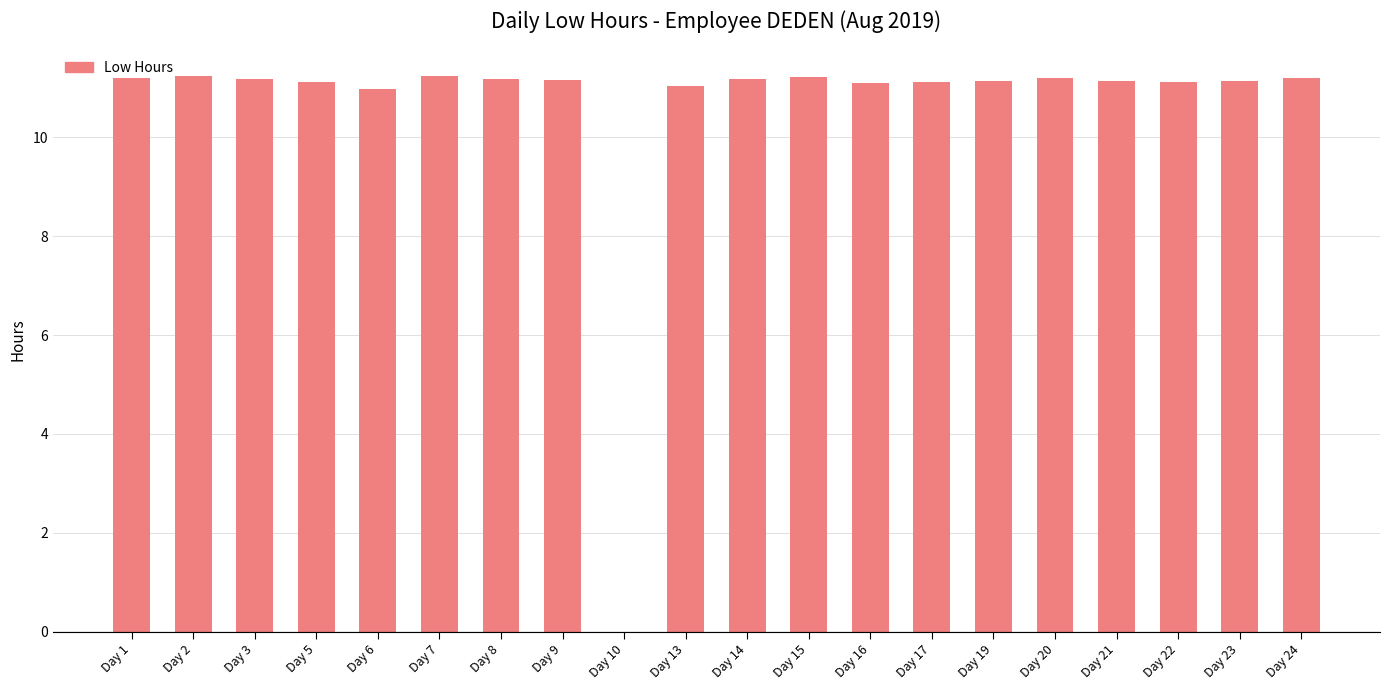

Between Day 10 and Day 21, which is larger?

Day 21